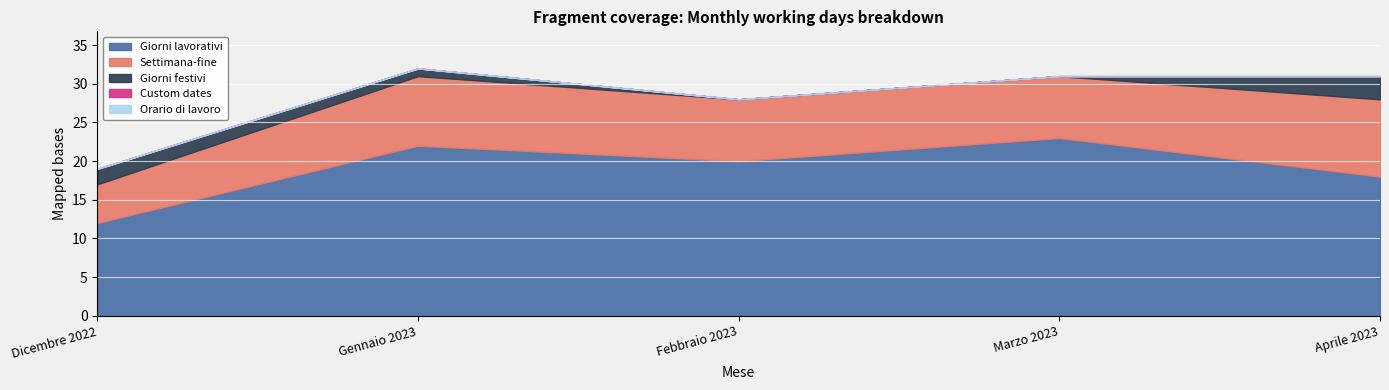

Between Febbraio 2023 and Marzo 2023, which series saw the biggest shift?

Giorni lavorativi